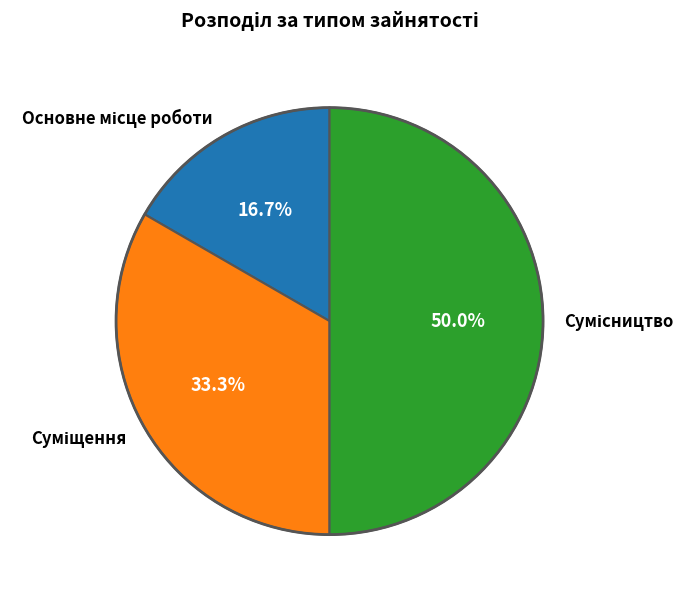

To the nearest percent, what is the average slice percentage?

33%